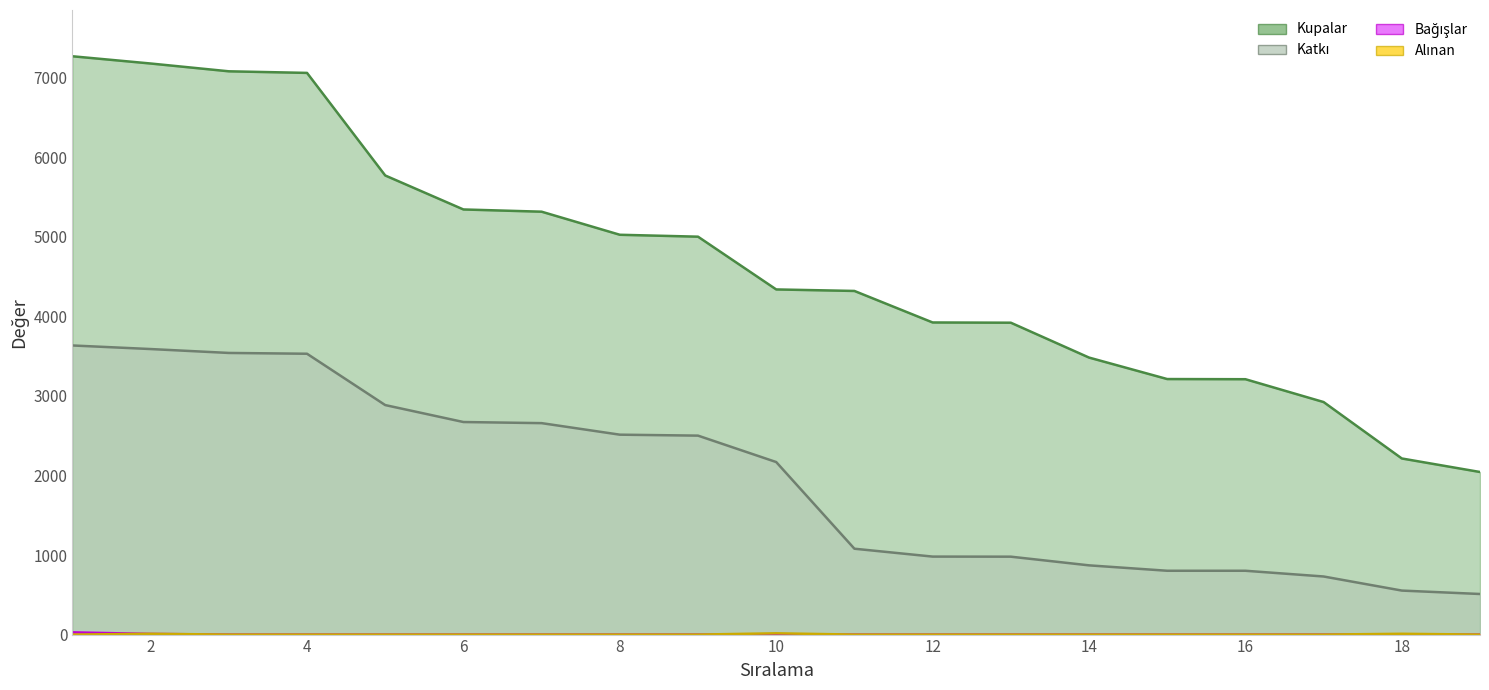

Which category has the highest value in the Bağışlar series?

1